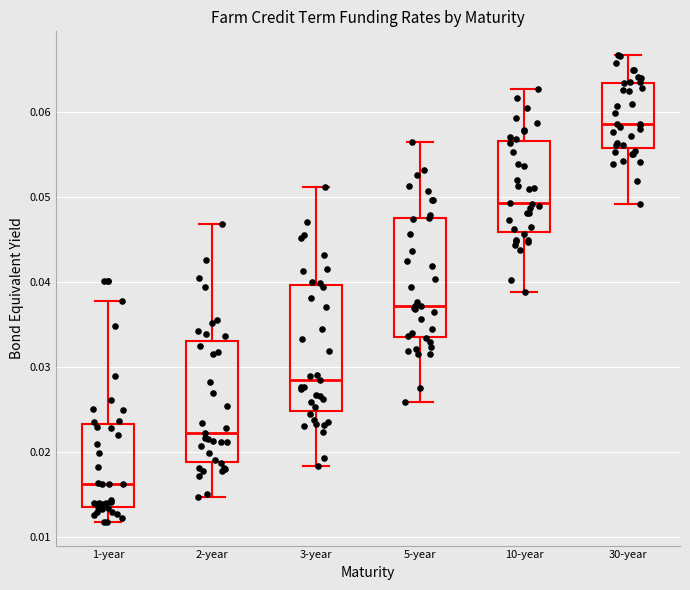

Which box has the lowest median line?

1-year